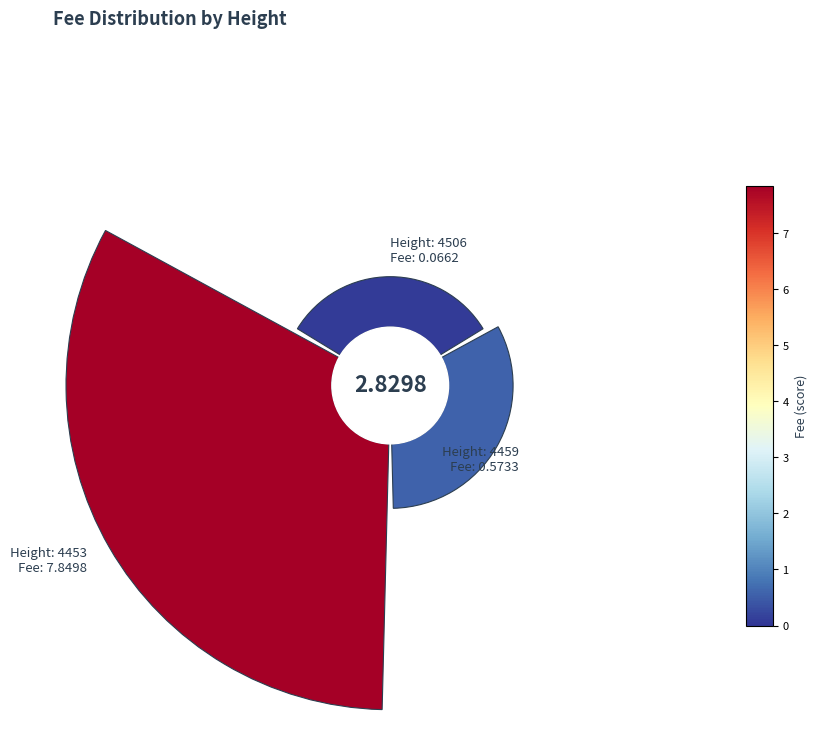

The 4453 slice represents 79% of the pie. True or false?

False